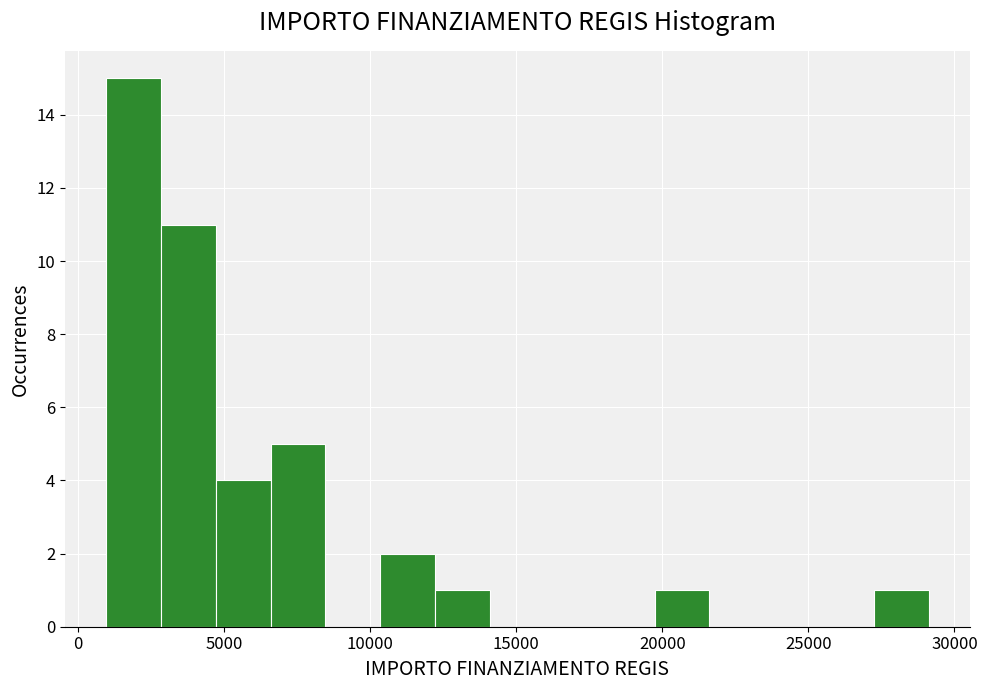

Read against the x-axis, roughly where is the centre of the tallest bar?

2000